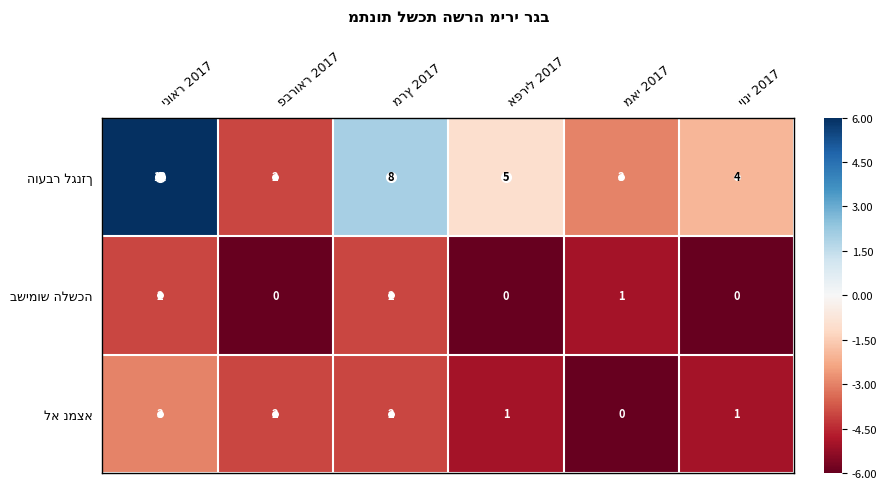

What is the greatest value displayed?

12